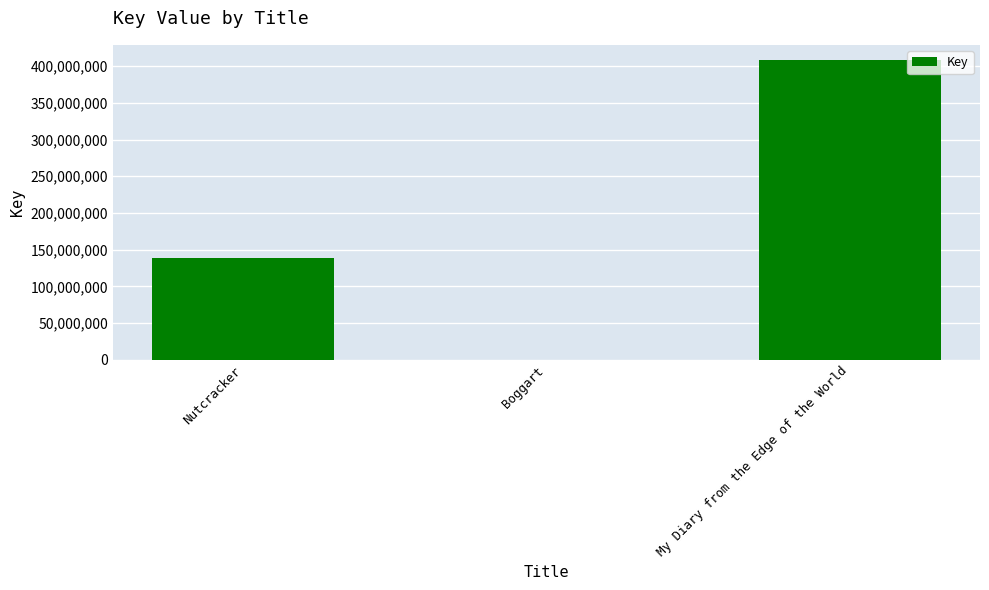

Is it true that the value at My Diary from the Edge of the World is 184754364?

False